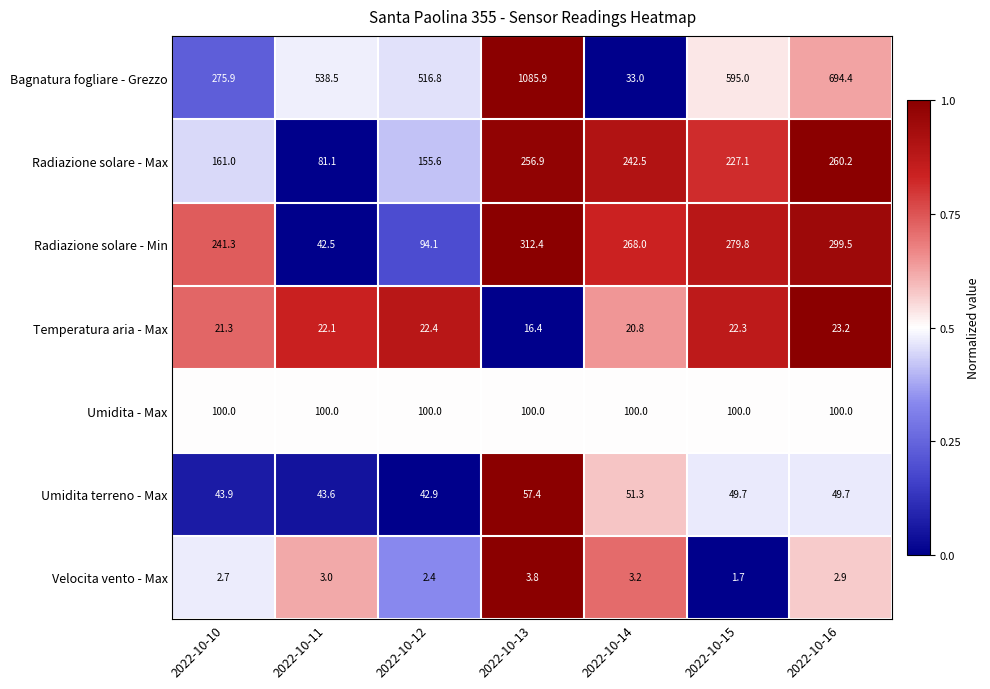

At which category does the chart reach its minimum across all series?

2022-10-15